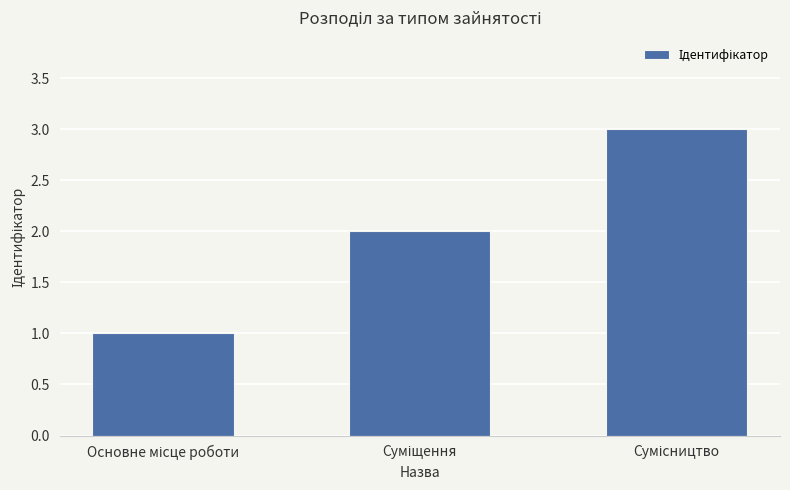

What is the greatest value displayed?

3